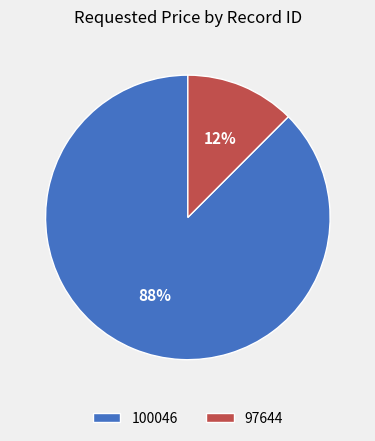

Which has a higher value, 97644 or 100046?

100046